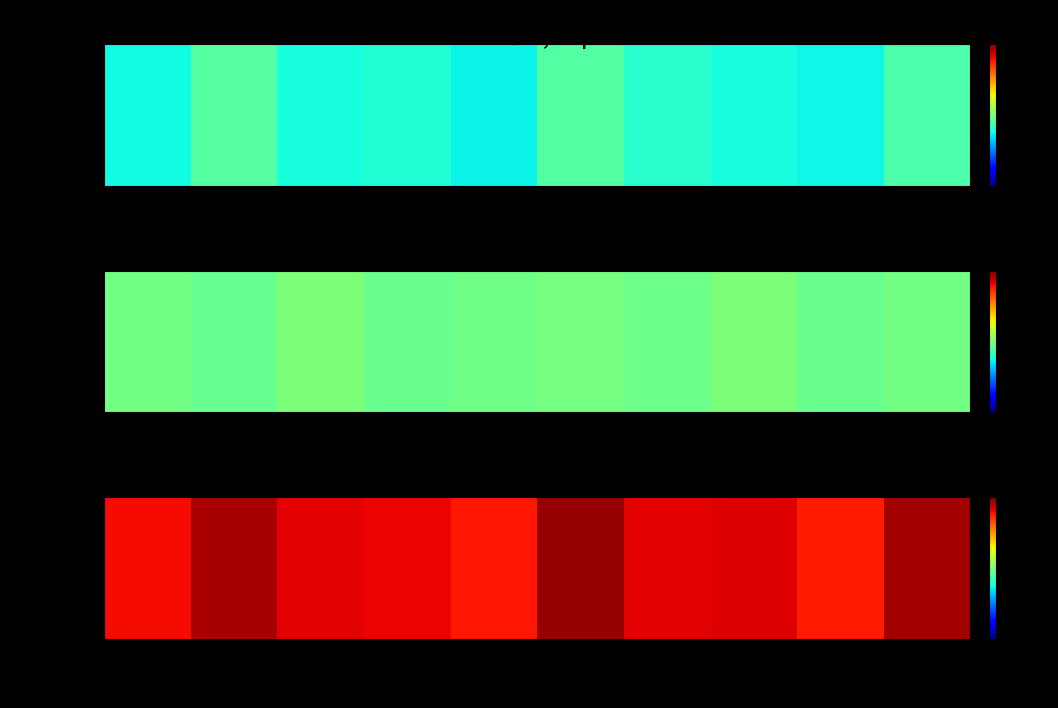

Reading right to left, extract all data points from this chart.

День 10=1257.0	День 9=1150.0	День 8=1192.0	День 7=1191.0	День 6=1272.0	День 5=1153.0	День 4=1180.0	День 3=1190.0	День 2=1252.9	День 1=1167.8